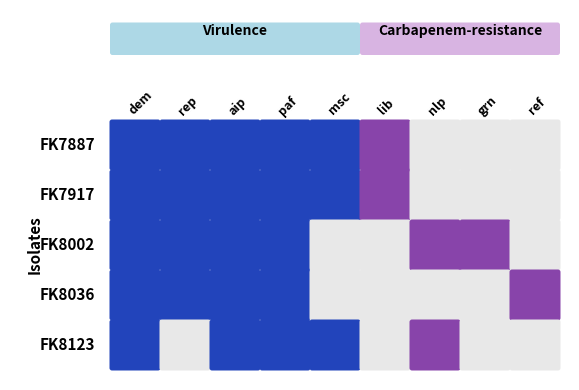

What is the difference between the highest and lowest values at 6?

1